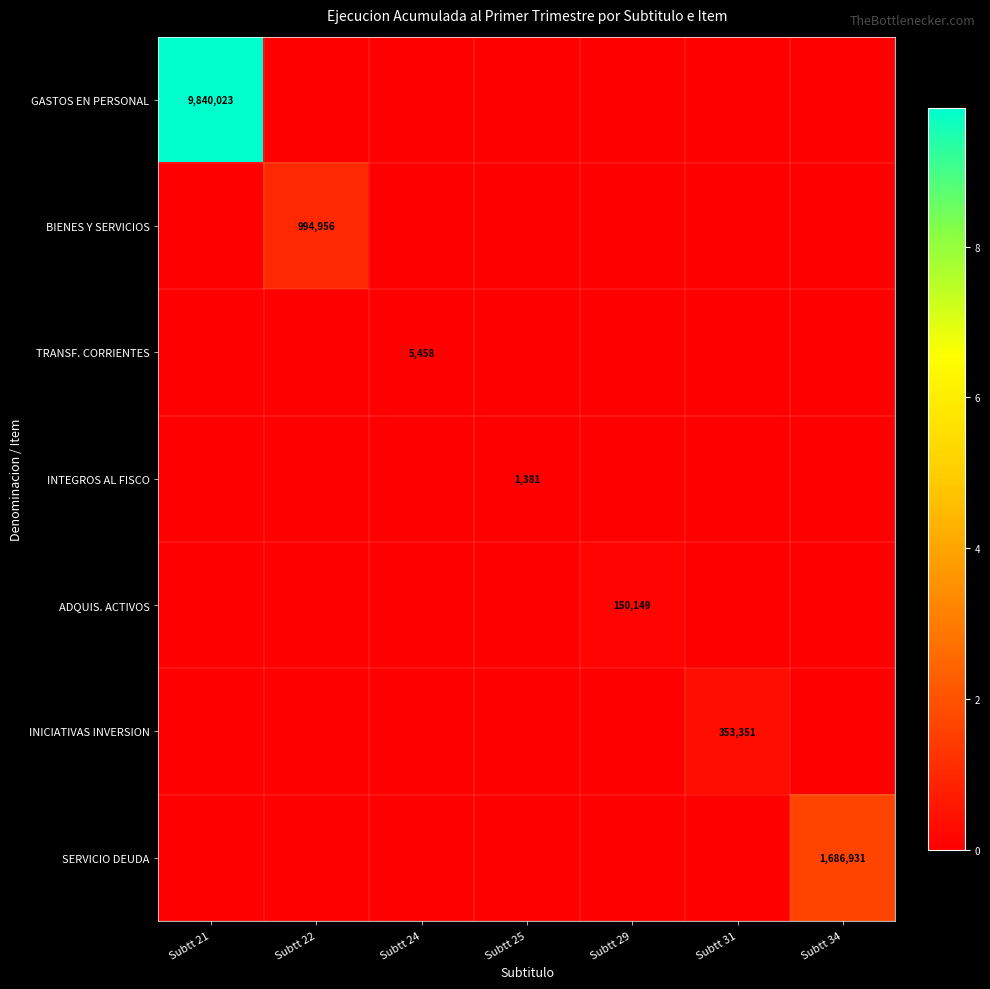

What is the spread (max minus min) of values at Subtt 31?

353351